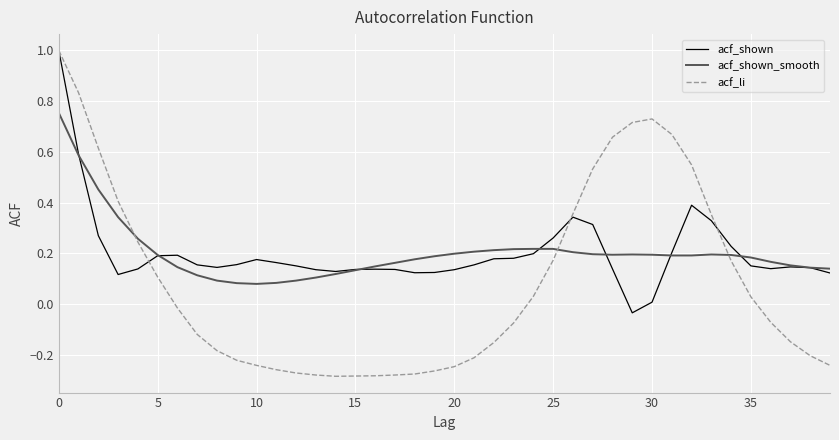

Which series has the largest range (max minus min)?

acf_li